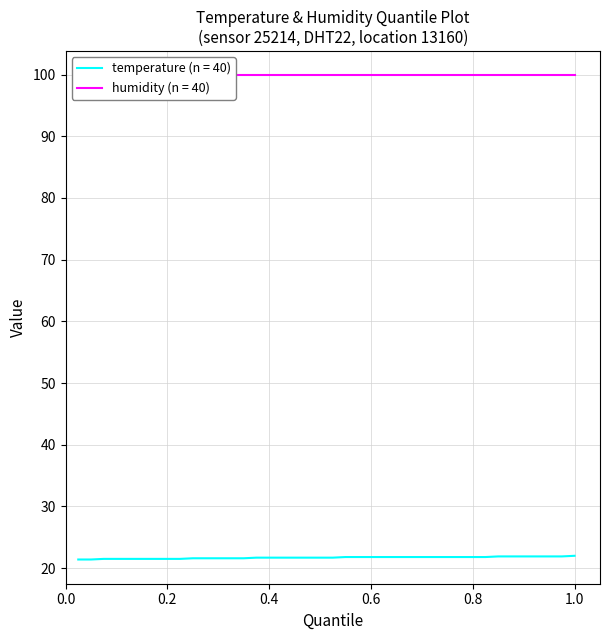

At how many categories does at least one series exceed 53?

40